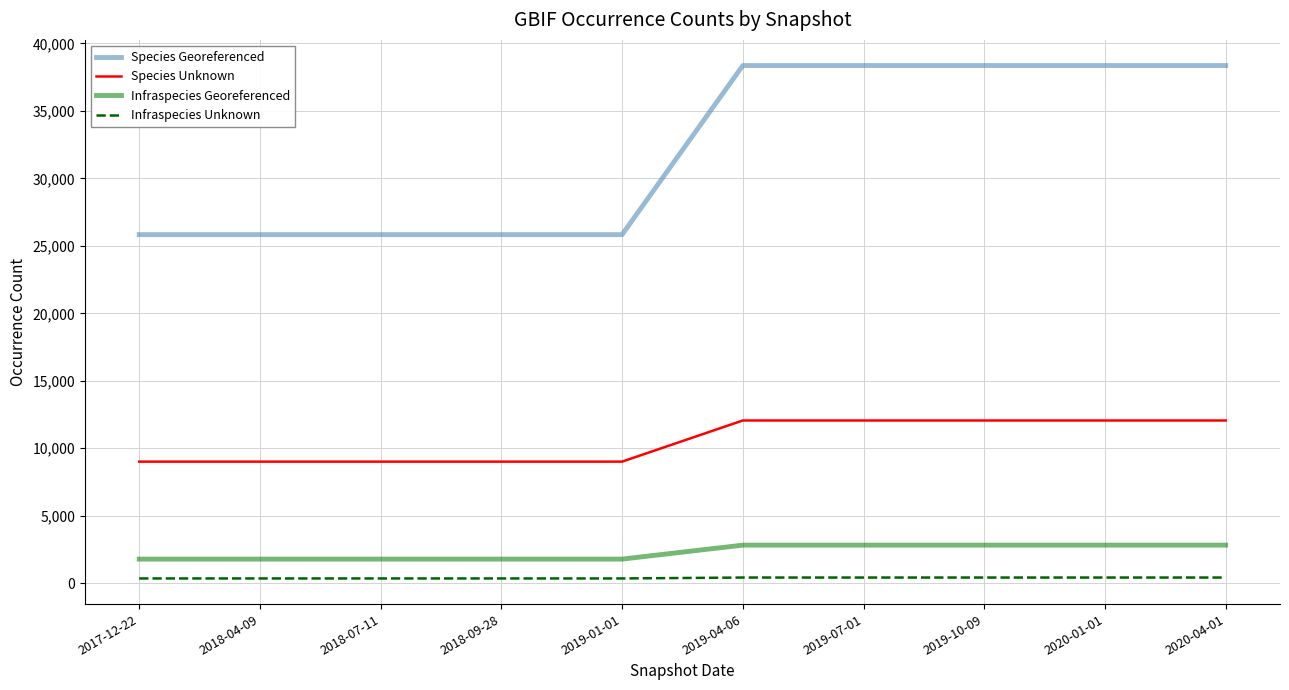

True or false: Species Unknown and Species Georeferenced cross at least once.

False